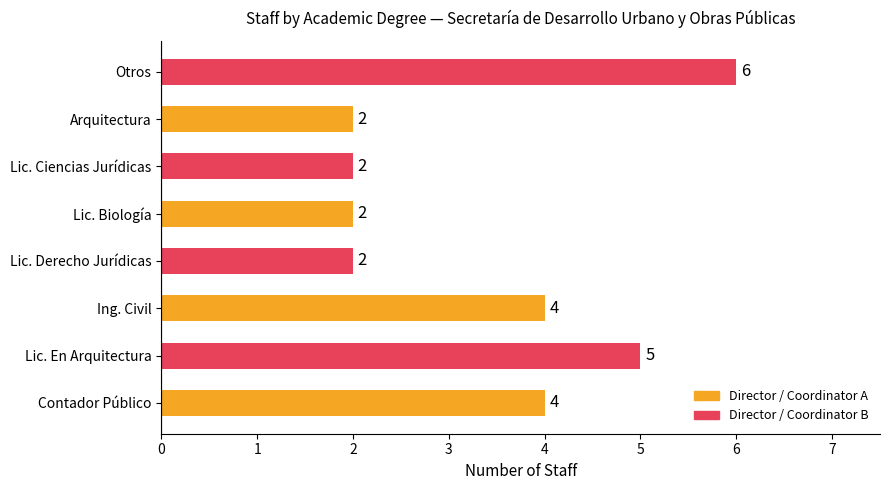

The value at Ing. Civil is 6. True or false?

False